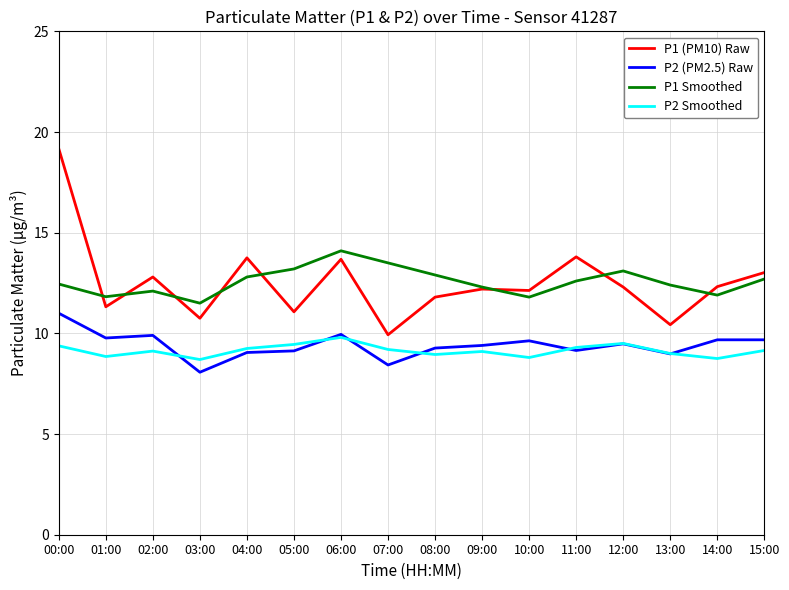

True or false: P2 (PM2.5) Raw and P1 (PM10) Raw intersect in this chart.

False